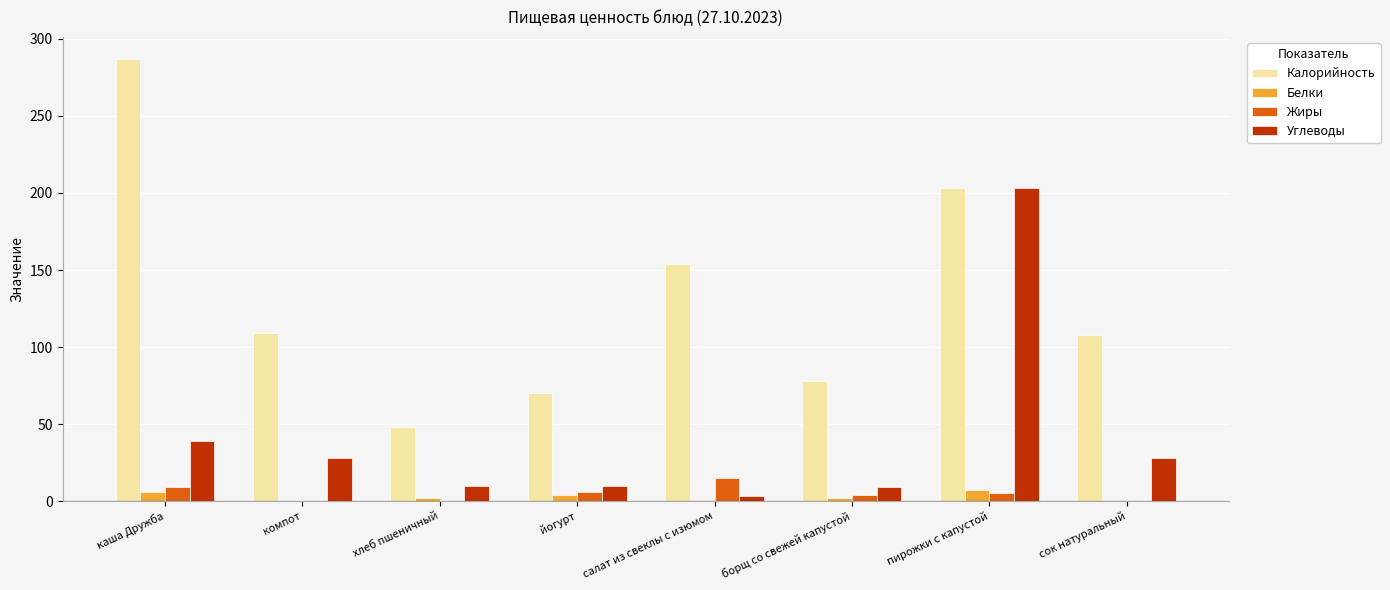

Which category has the highest value in the Углеводы series?

пирожки с капустой